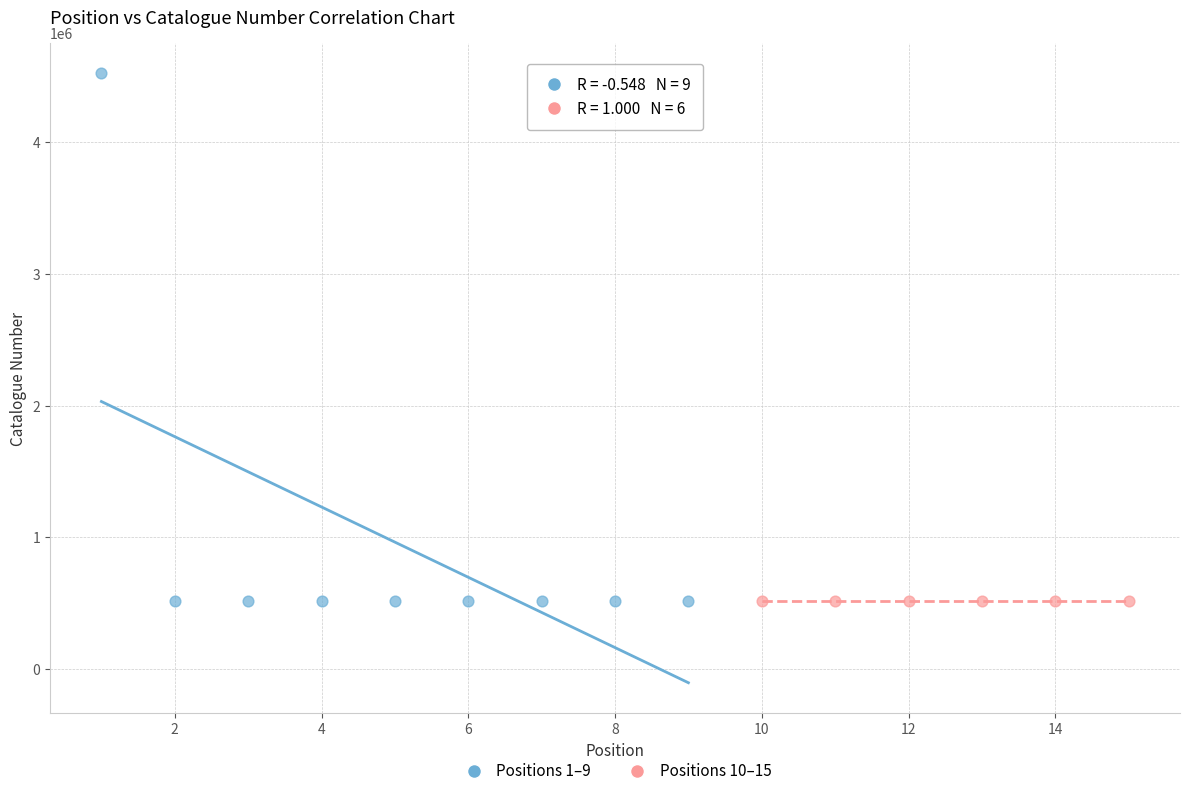

Which series has the widest spread of Y values?

Positions 1–9